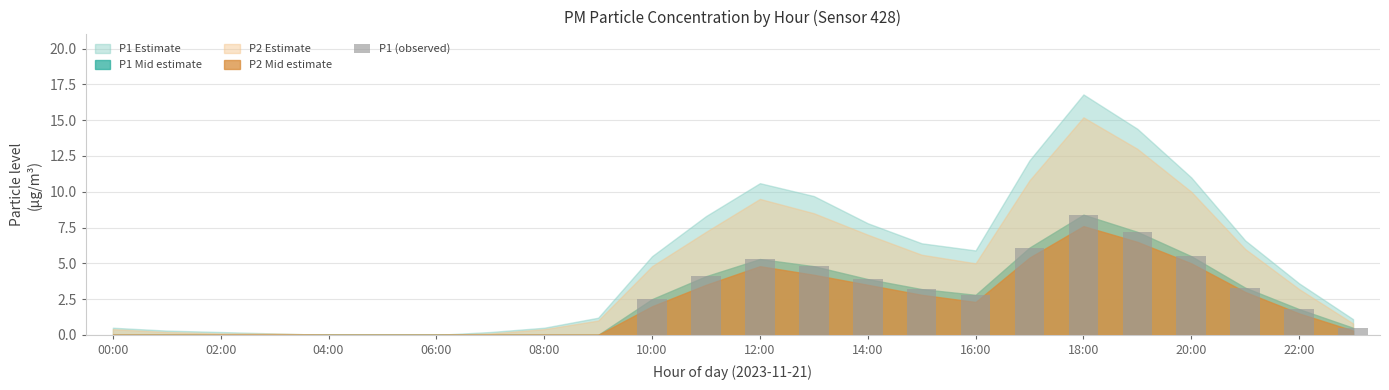

How many distinct data groups are displayed?

1